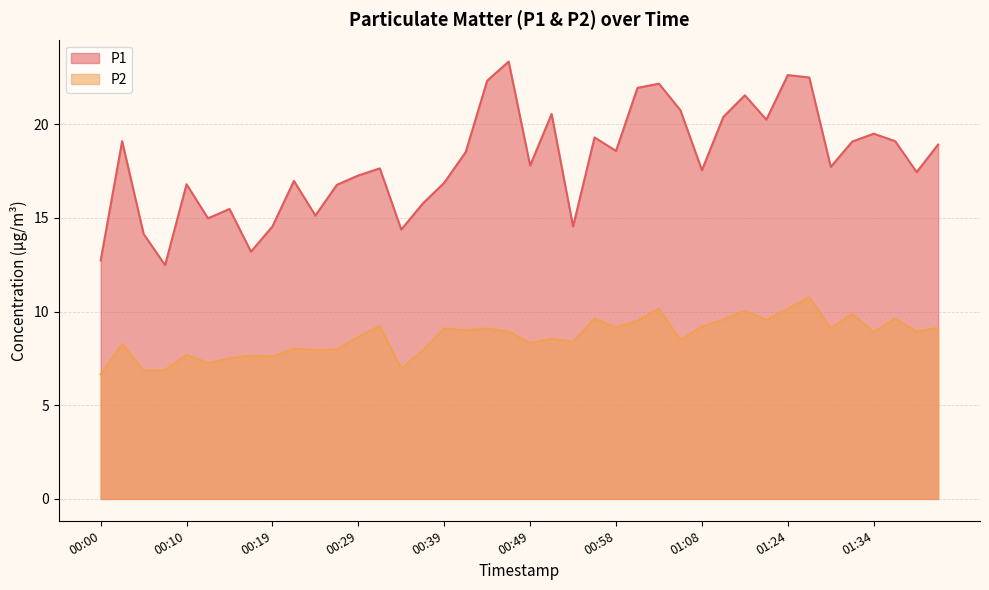

At which label does P2 reach its peak?

01:27